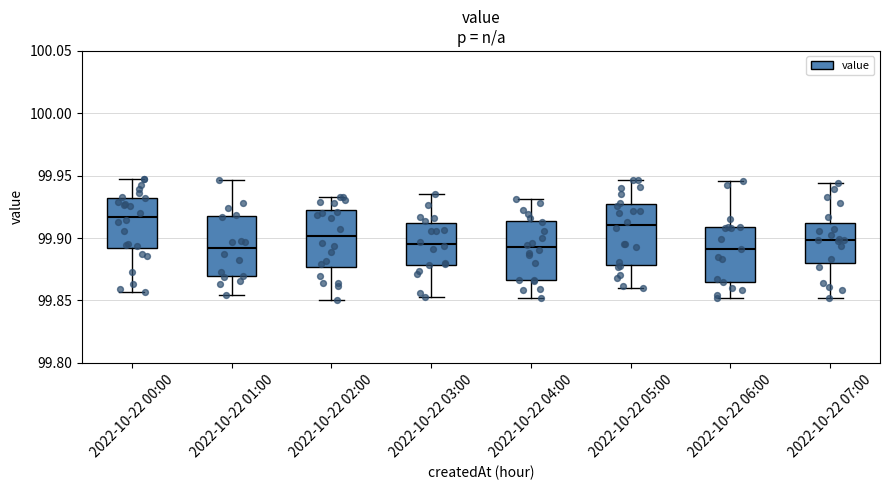

Reading left to right, read every box against the y-axis: the position of its median line, the range the box covers, and the ends of its whiskers. The values are not printed on the chart, so give them approximately, as read against the axis.

2022-10-22 00:00: median 99.915, box 99.890 to 99.930, whiskers 99.855 to 99.950
2022-10-22 01:00: median 99.890, box 99.870 to 99.915, whiskers 99.855 to 99.945
2022-10-22 02:00: median 99.900, box 99.875 to 99.920, whiskers 99.850 to 99.935
2022-10-22 03:00: median 99.895, box 99.880 to 99.910, whiskers 99.855 to 99.935
2022-10-22 04:00: median 99.895, box 99.865 to 99.915, whiskers 99.850 to 99.930
2022-10-22 05:00: median 99.910, box 99.880 to 99.925, whiskers 99.860 to 99.945
2022-10-22 06:00: median 99.890, box 99.865 to 99.910, whiskers 99.850 to 99.945
2022-10-22 07:00: median 99.900, box 99.880 to 99.910, whiskers 99.850 to 99.945